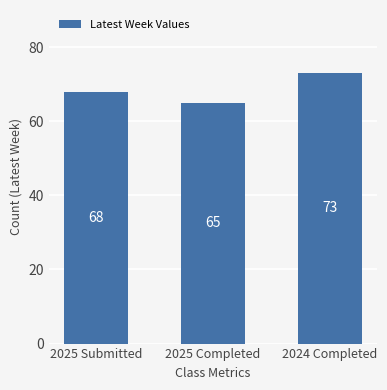

What is the sum of all values?

206